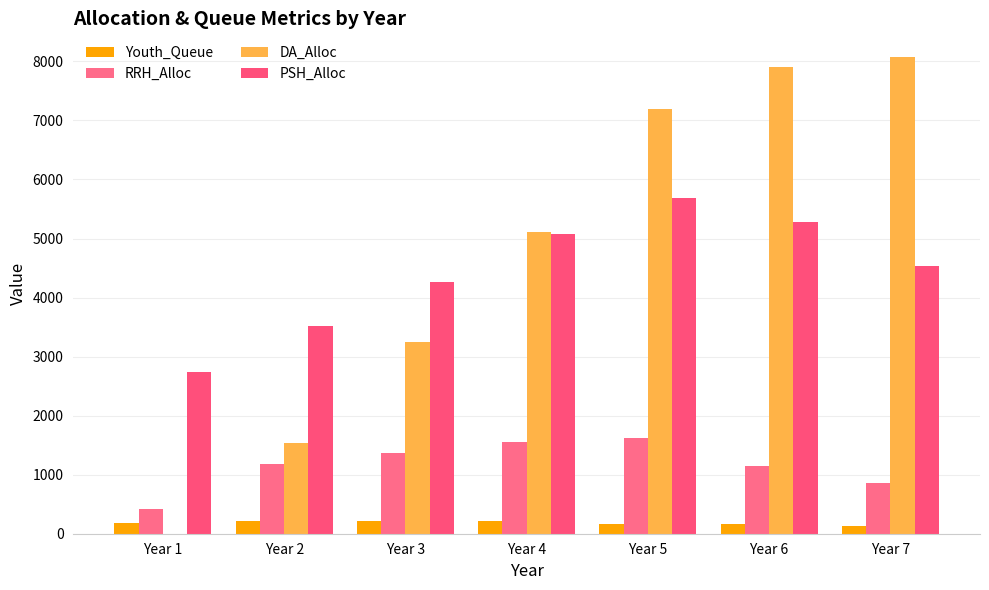

How many groups of bars are there?

7